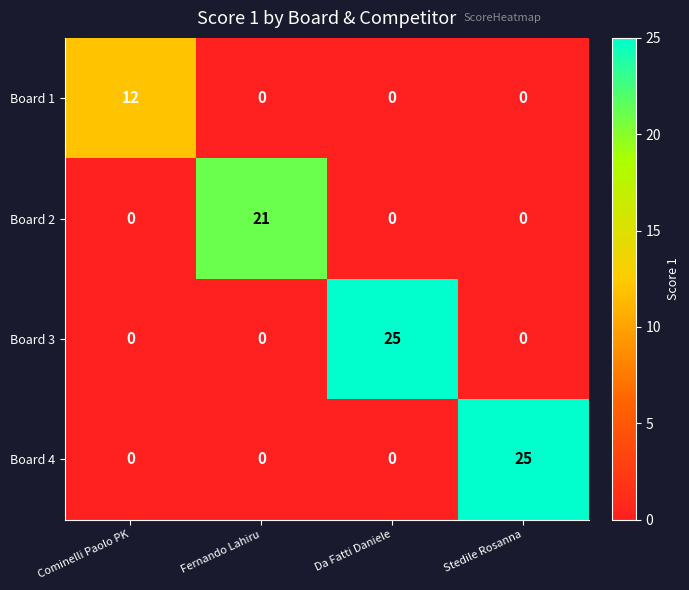

True or false: Board 3 has a value of 0 at Stedile Rosanna.

True